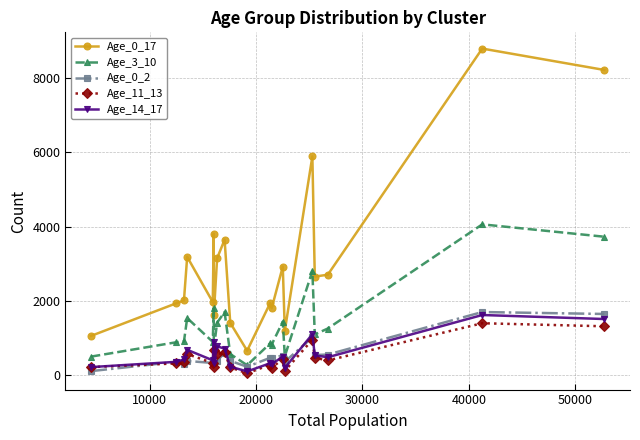

True or false: Age_3_10 and Age_14_17 cross at least once.

False